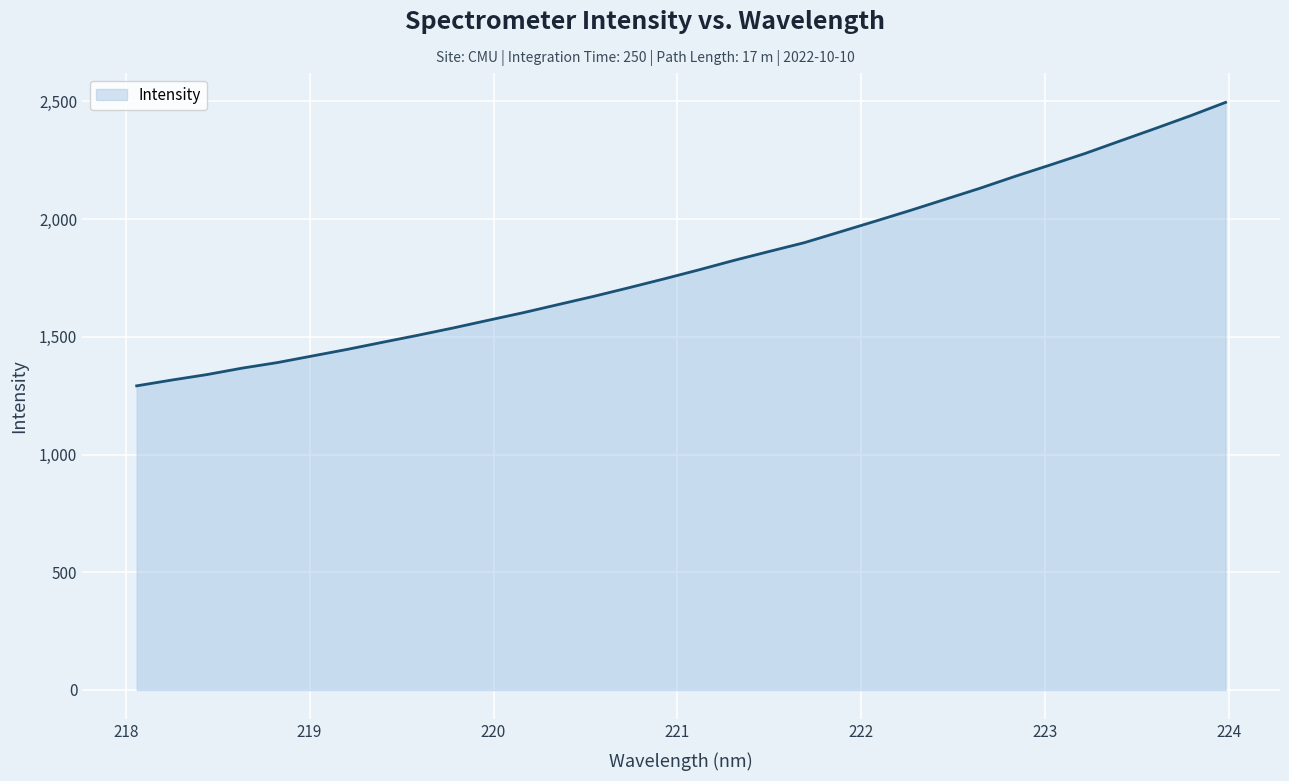

What is the minimum value shown in the chart?

1291.8